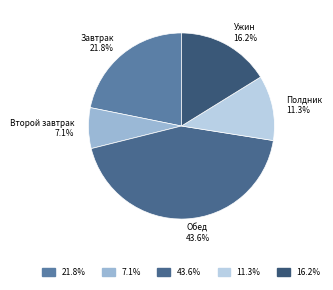

Count the number of slices in the pie.

5